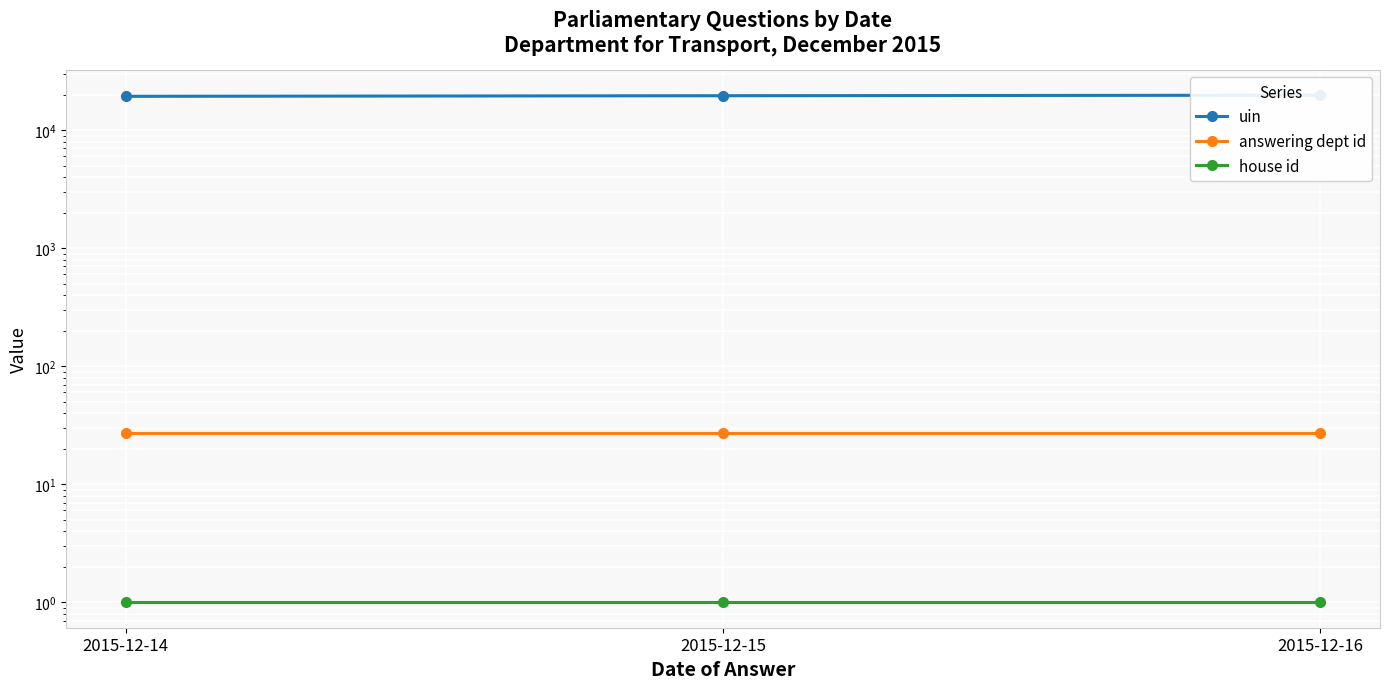

At which label does uin first exceed 19566?

2015-12-16